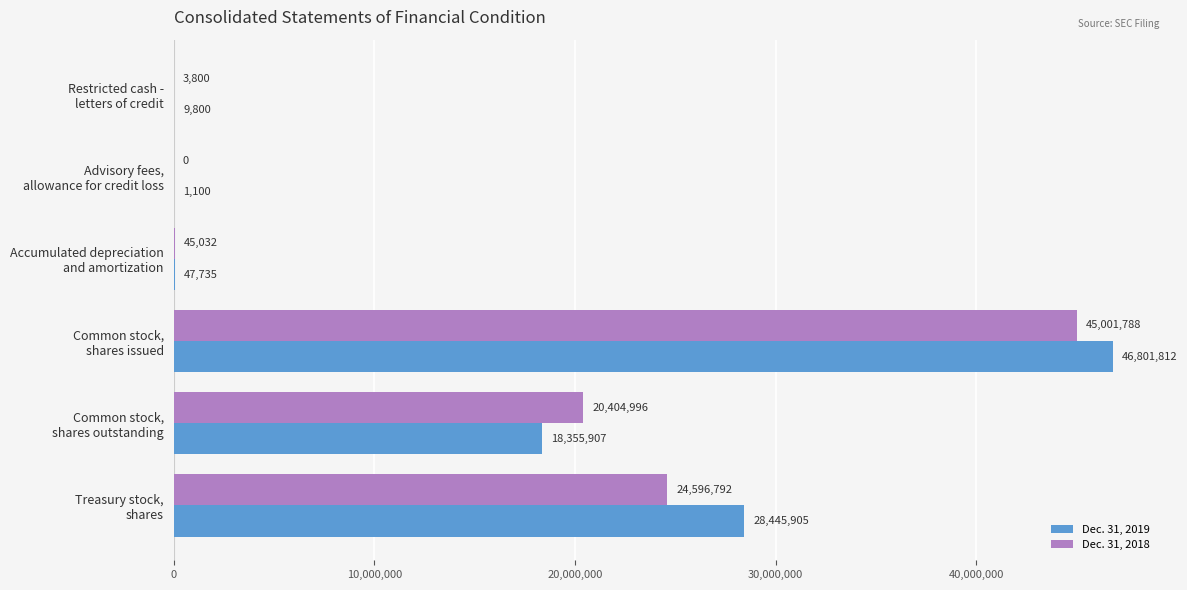

Which series has the largest total across all categories?

Dec. 31, 2019